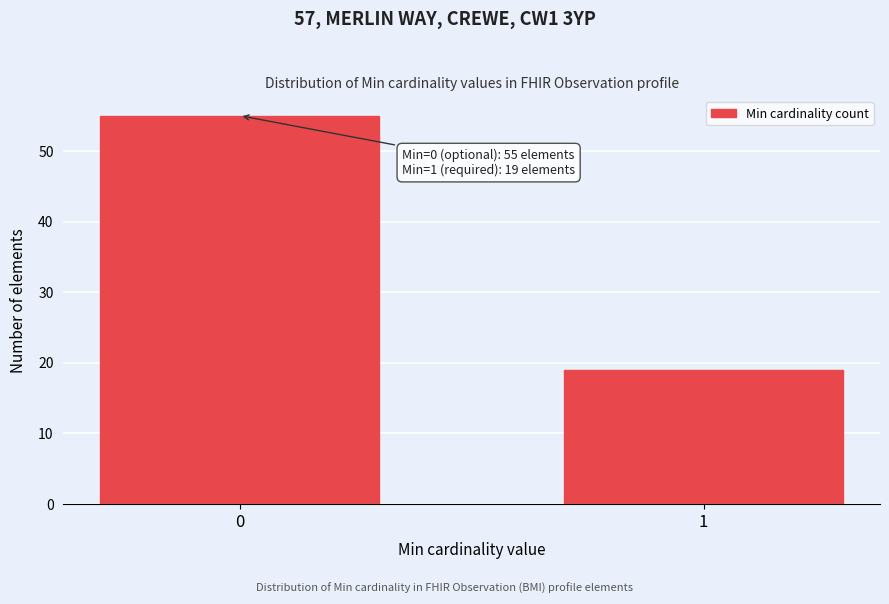

Reading left to right, list all the values displayed in this chart.

0=55	1=19